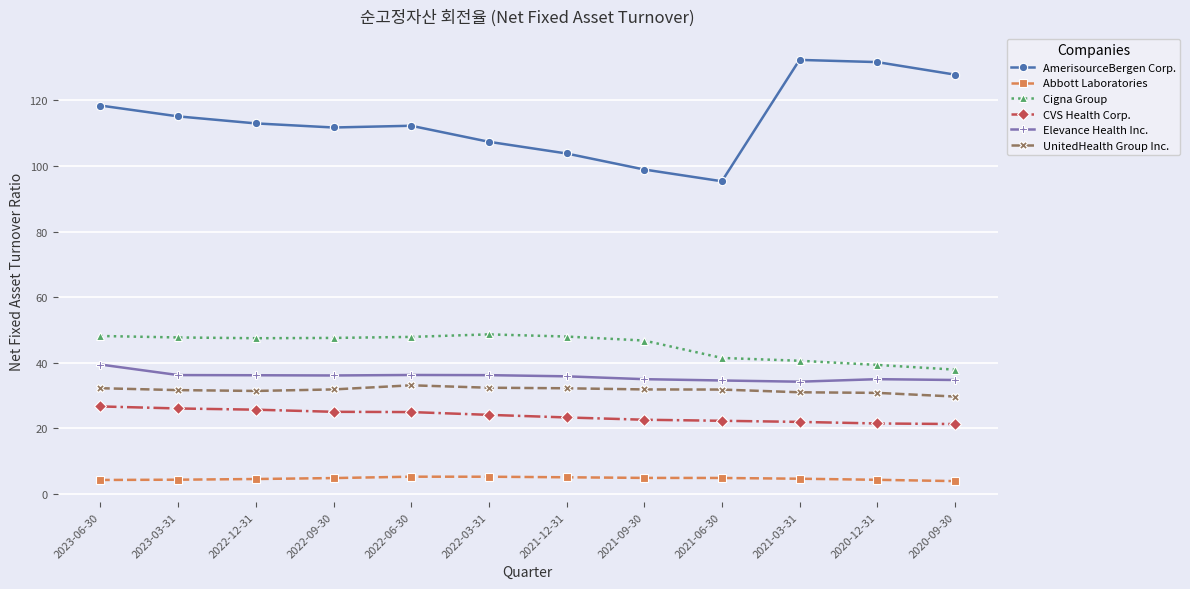

What is the label of the 1st point from the right?

2020-09-30